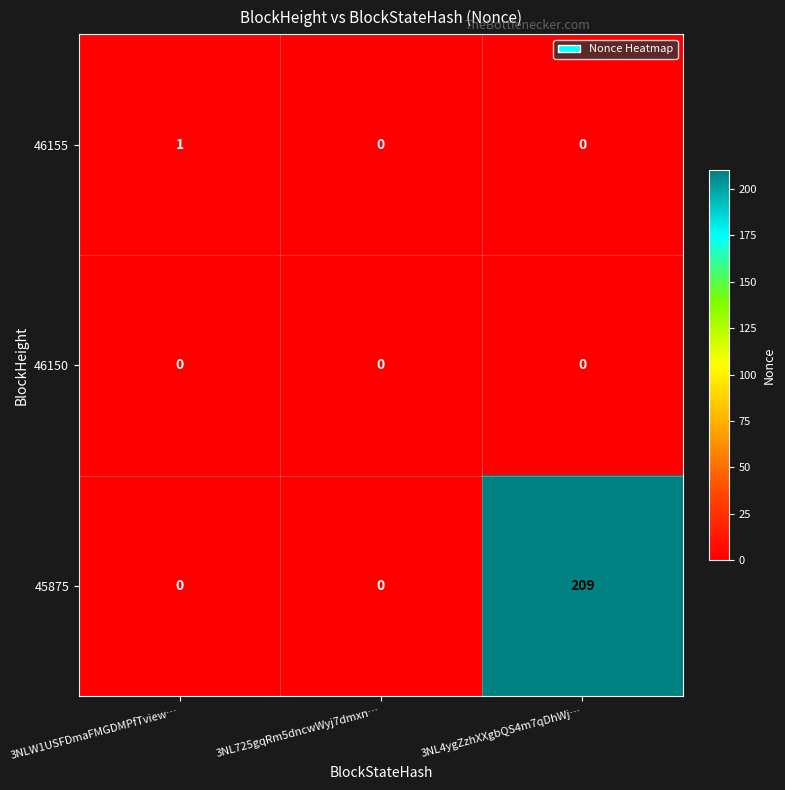

Which series has the largest range (max minus min)?

45875